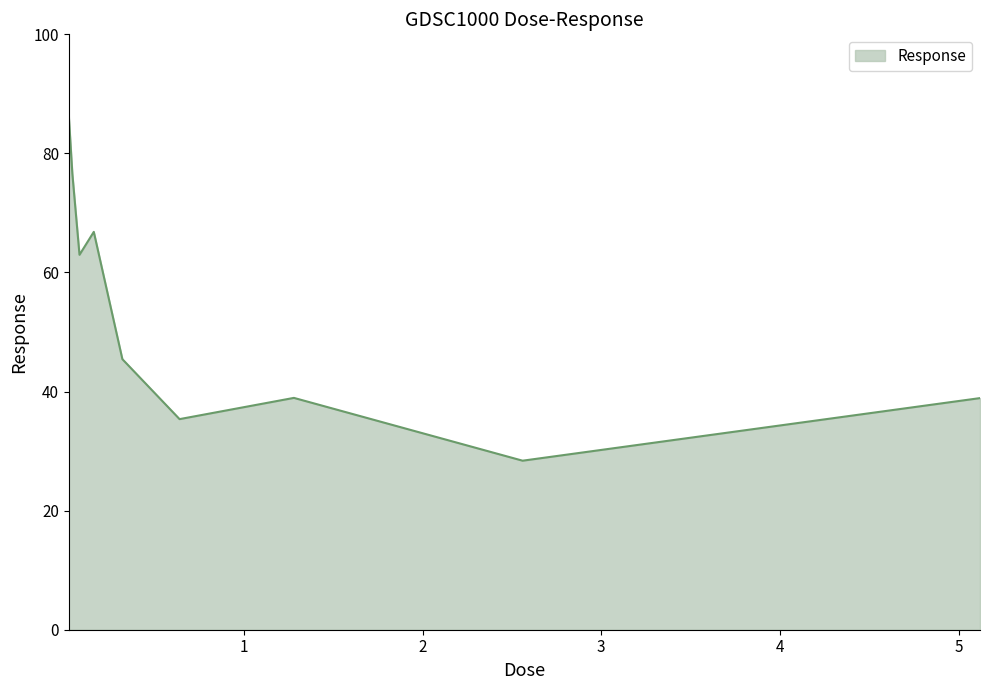

What is the smallest value displayed?

28.4